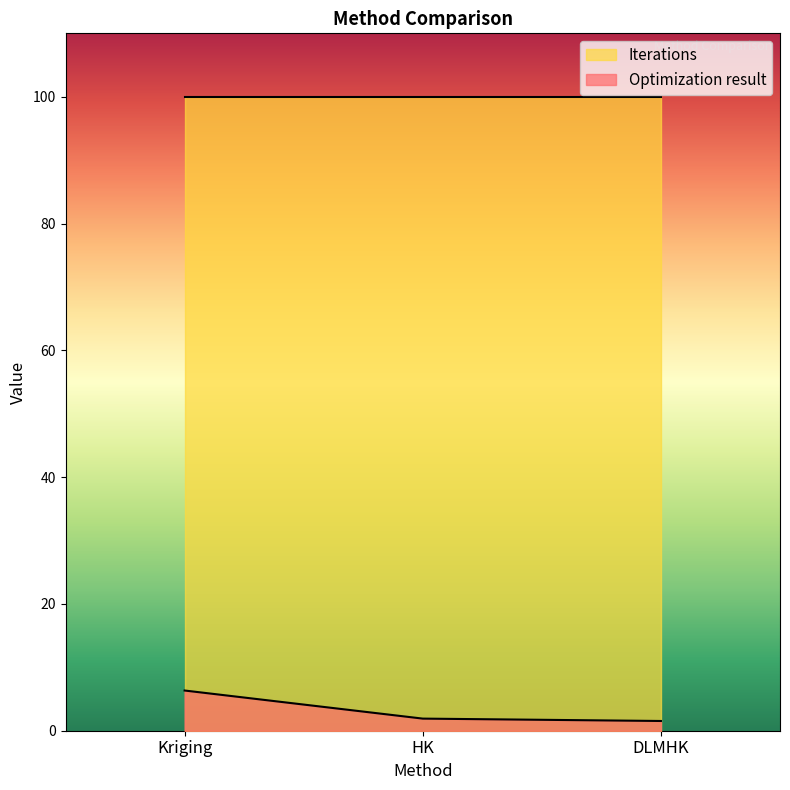

What position from the left is Kriging?

1